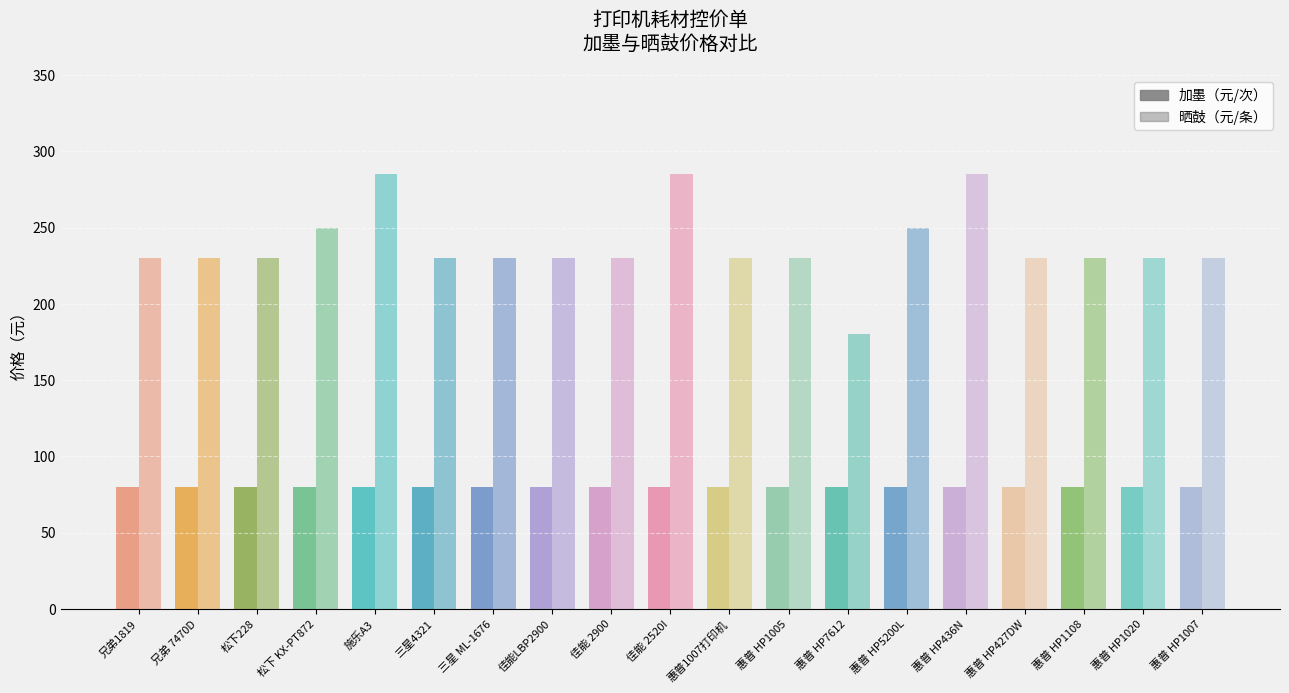

Which category has the lowest value in the 晒鼓（元/条） series?

惠普 HP7612